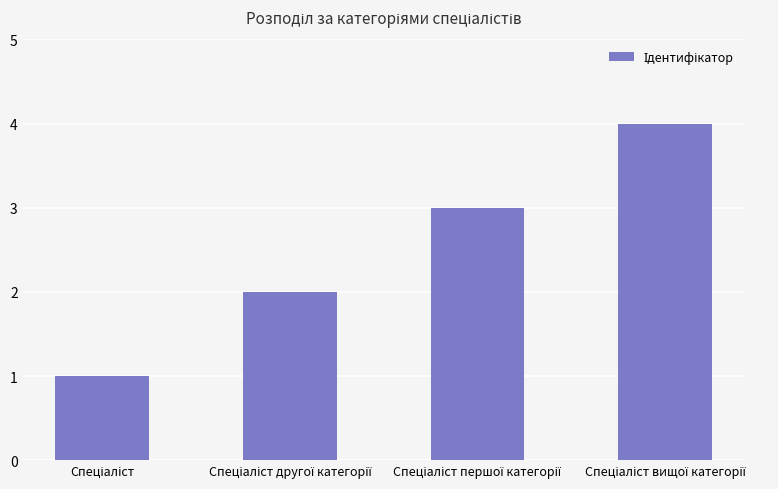

Reading right to left, extract all data points from this chart.

4	3	2	1